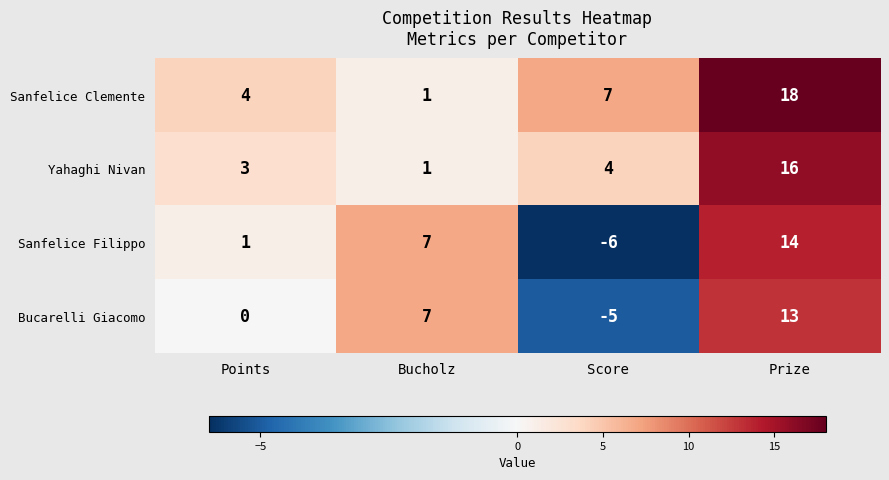

What is the greatest value displayed?

18